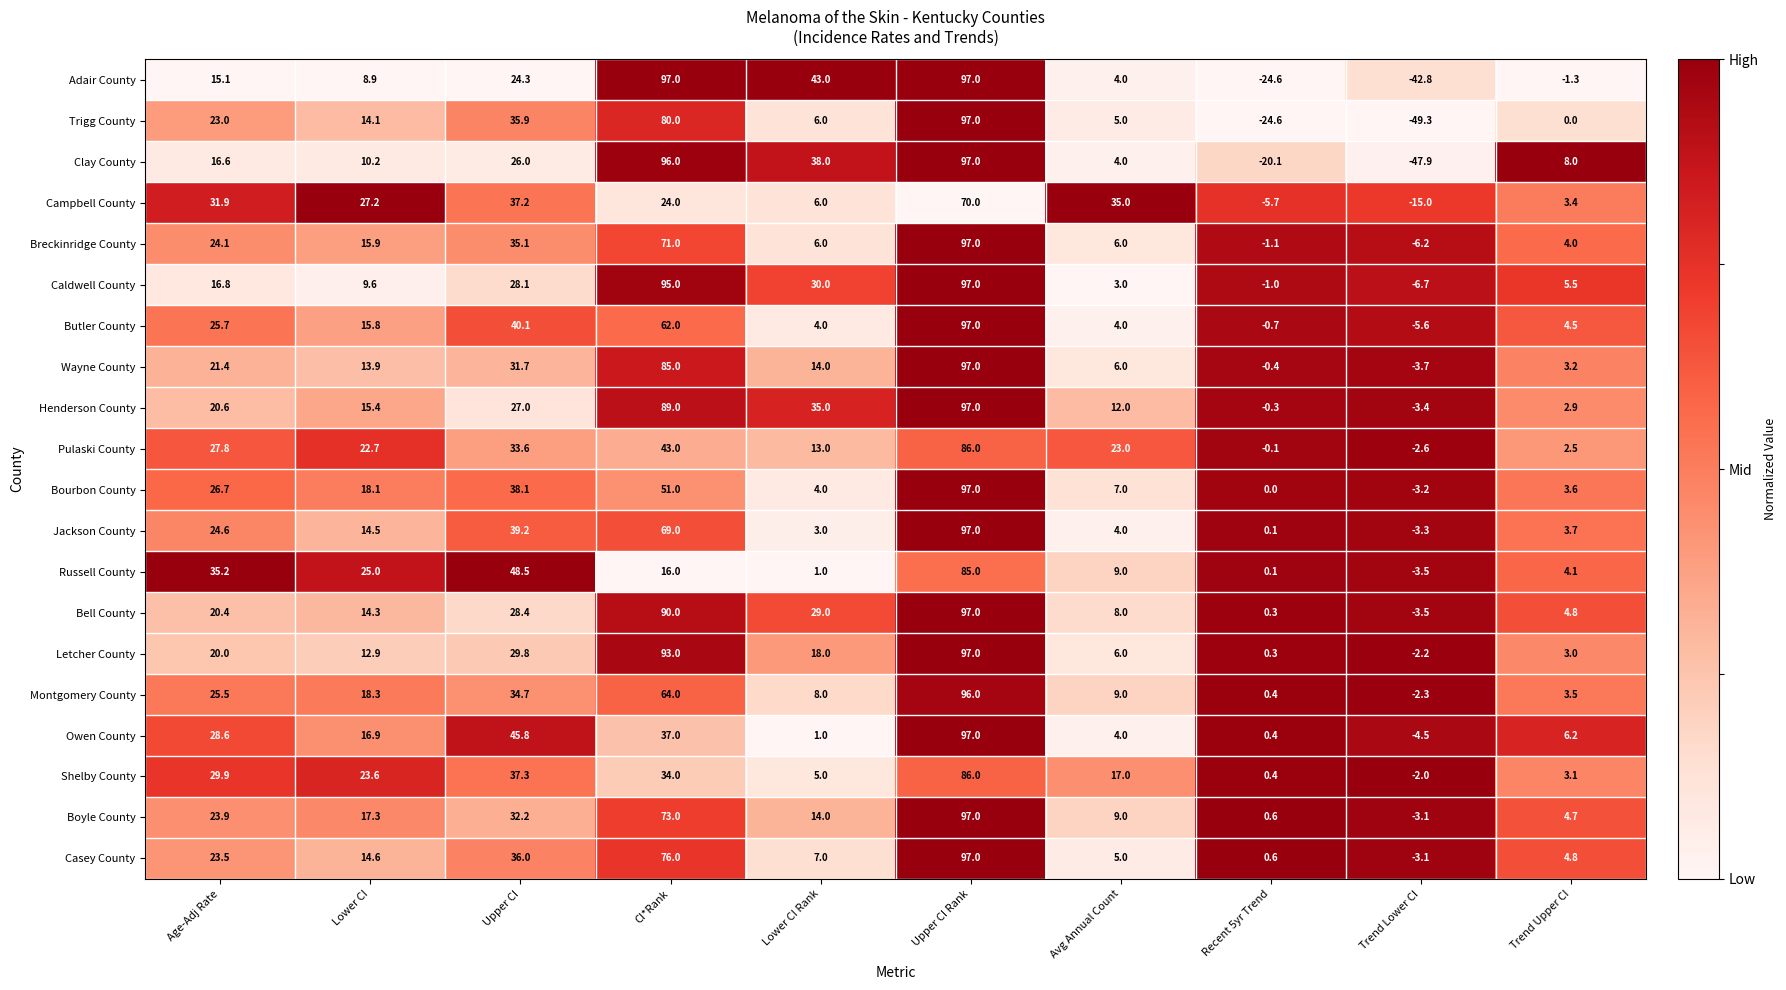

Which series has the largest total across all categories?

Henderson County